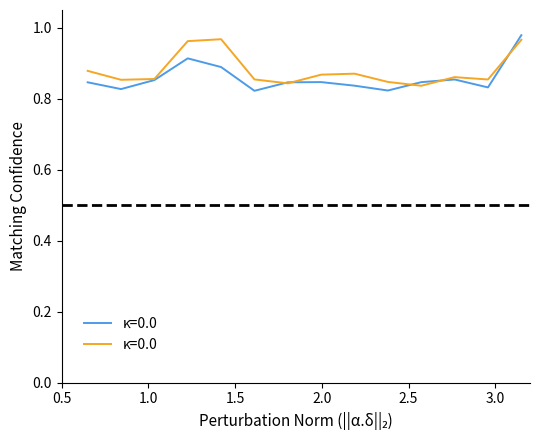

True or false: κ=0.0 has more than 1 interior local peaks.

True